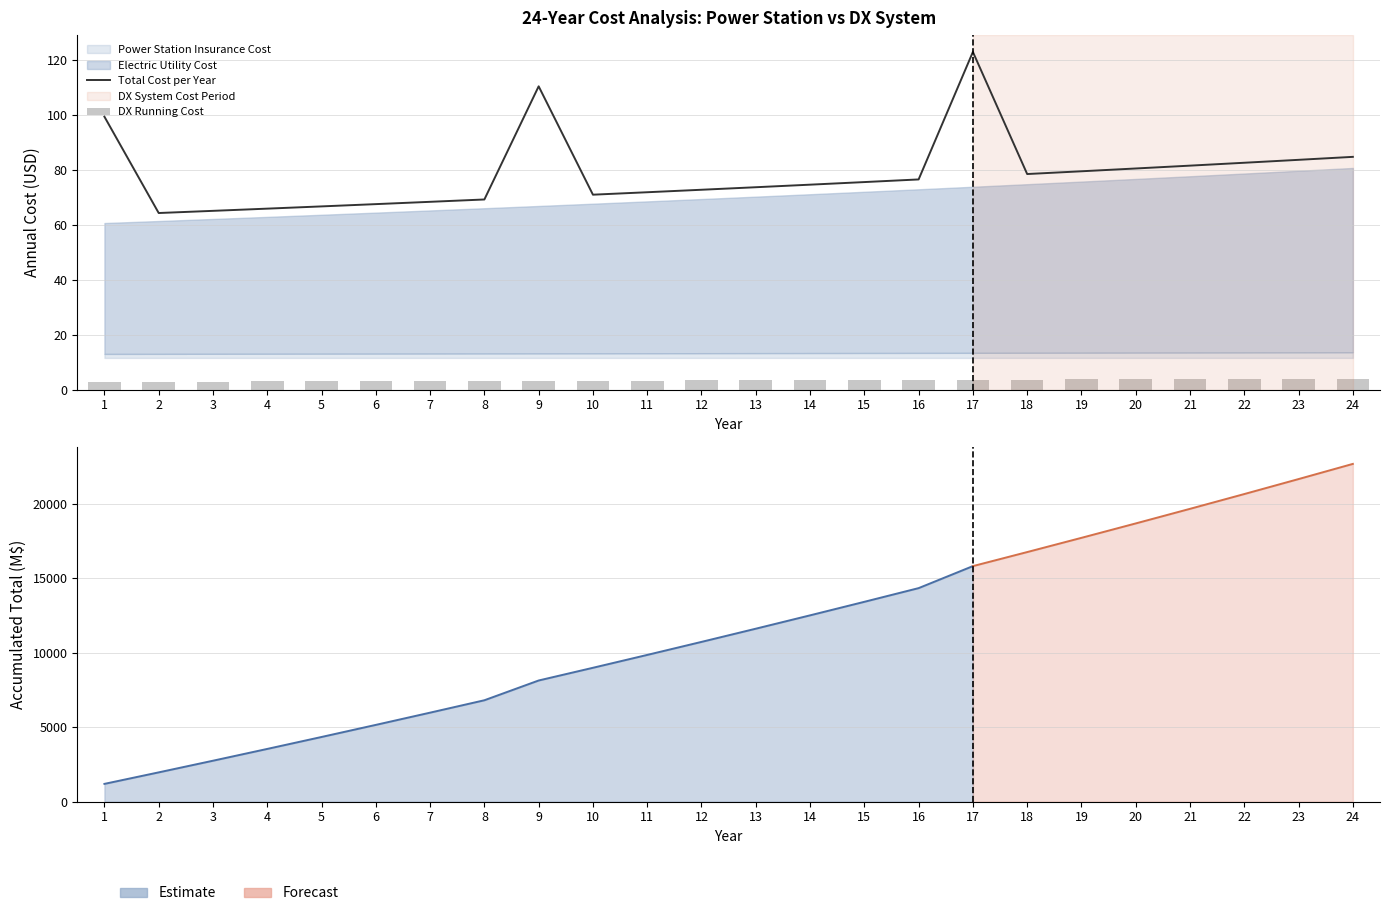

What is the difference between the maximum and second lowest values in the Total Cost per Year series?

57.9